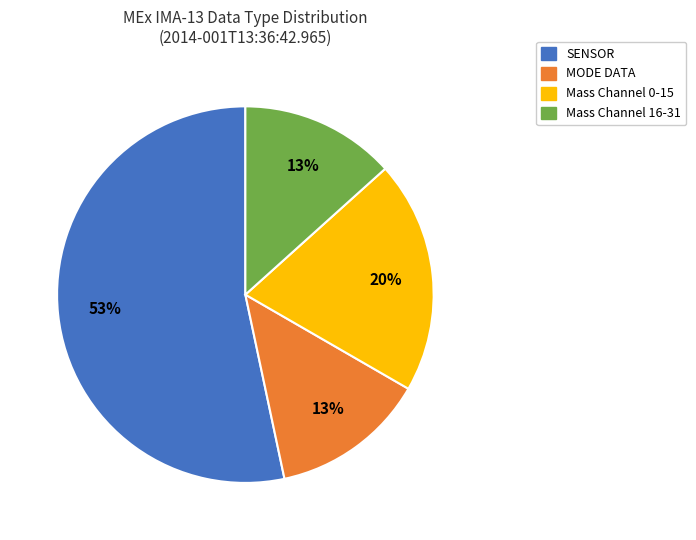

To the nearest percent, what is the difference between the largest and smallest slice percentages?

40%